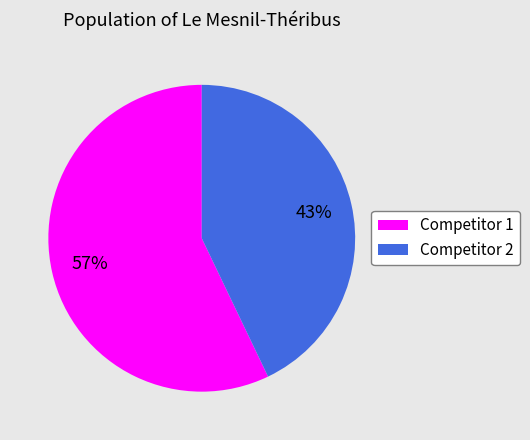

To the nearest percent, what is the difference between the largest and smallest slice percentages?

14%